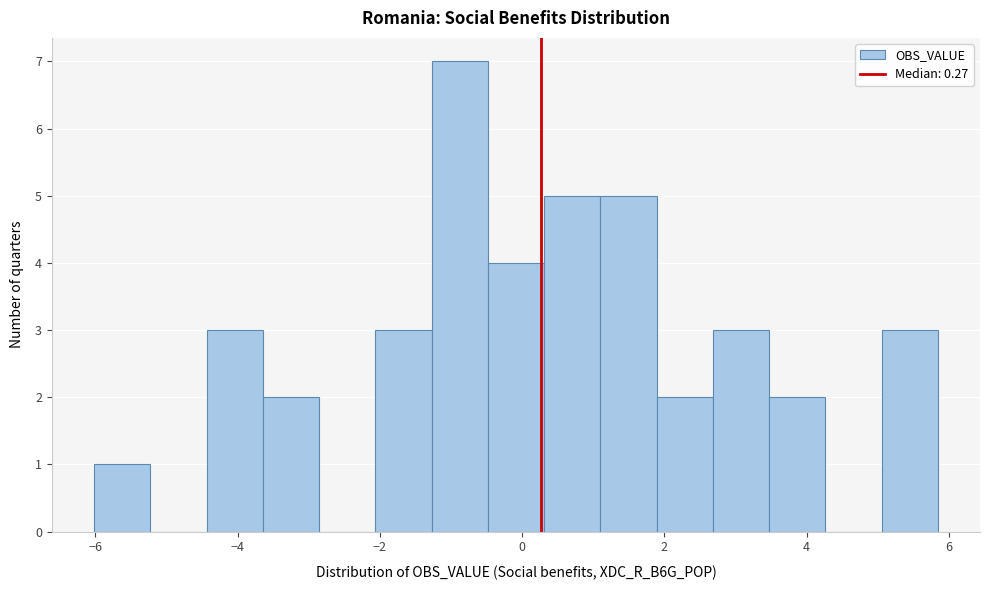

Read against the x-axis, roughly where is the centre of the tallest bar?

-0.8